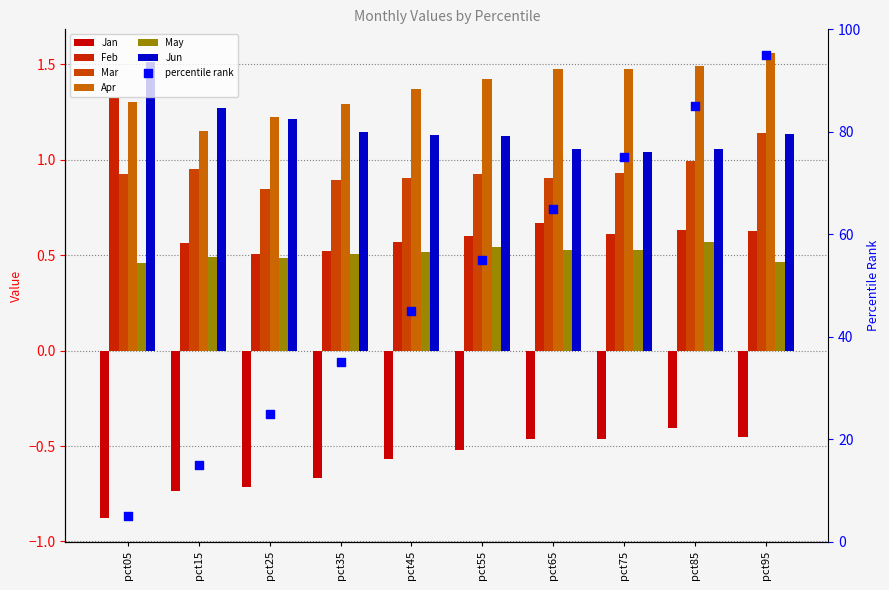

At which category is the sum across all series the highest?

pct05